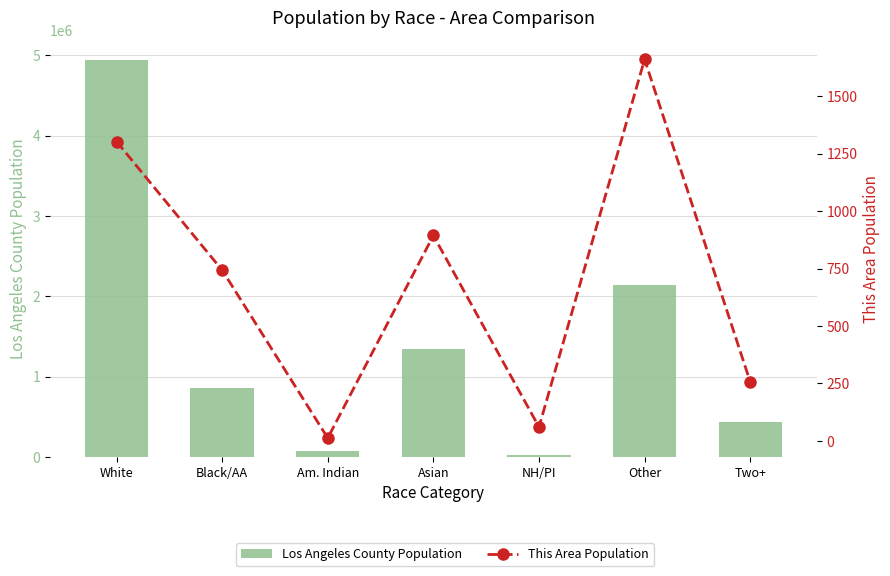

Which label corresponds to the largest value in the chart?

White